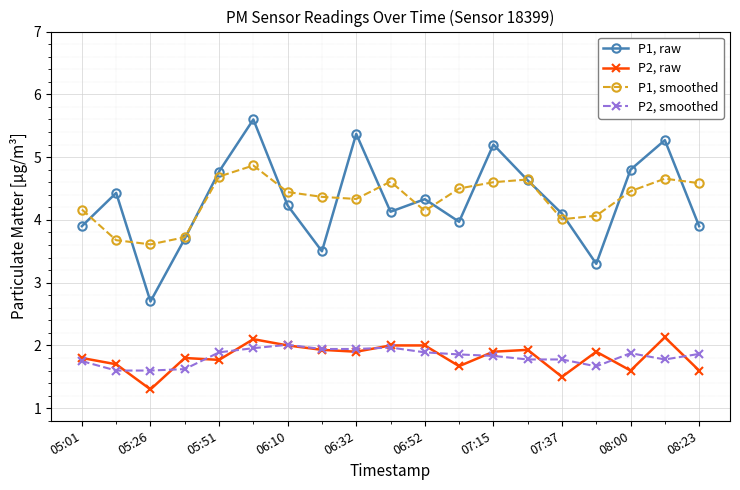

True or false: P1, smoothed has more than 2 points higher than both neighbors.

True